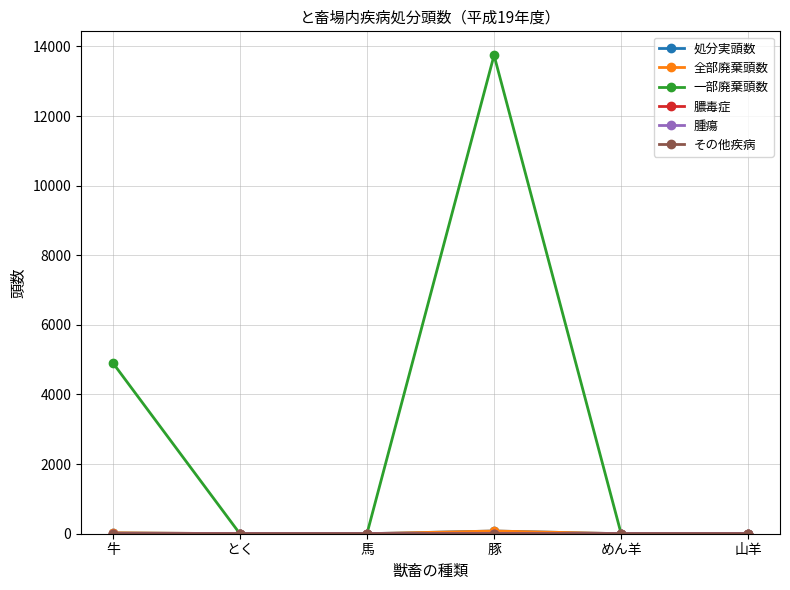

What is the label of the 5th point from the right?

とく